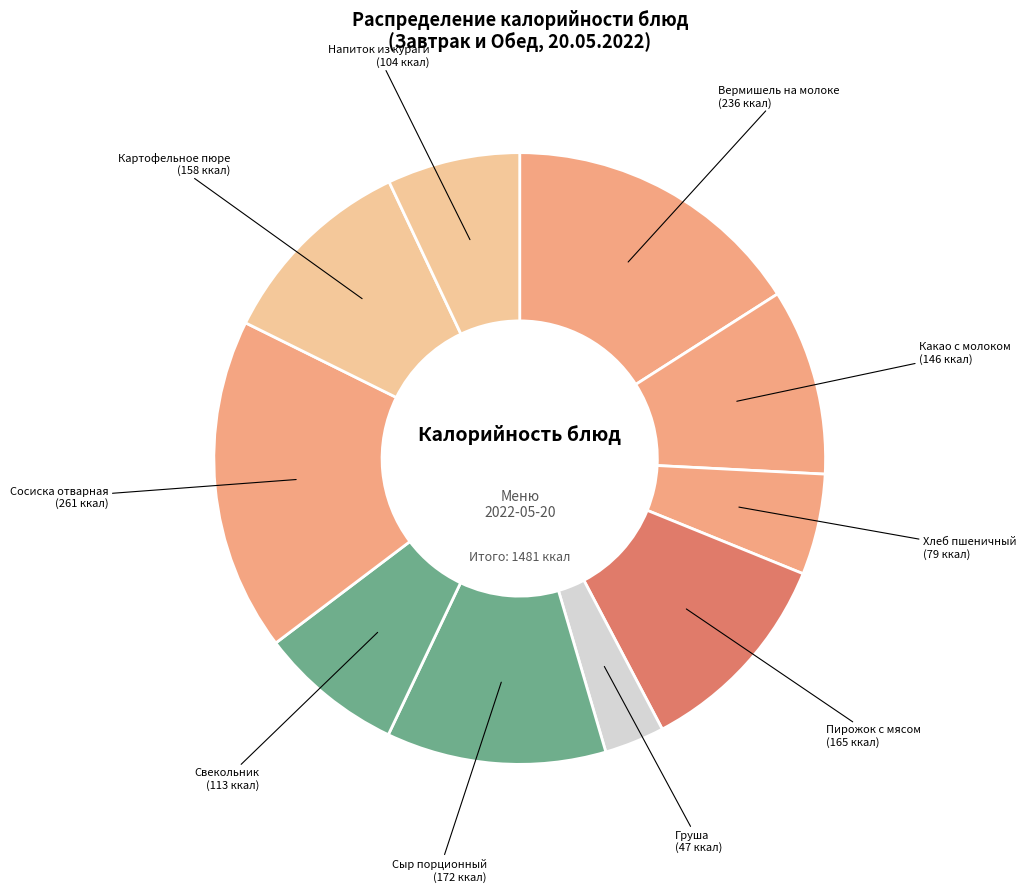

Is there a majority slice in this chart?

No